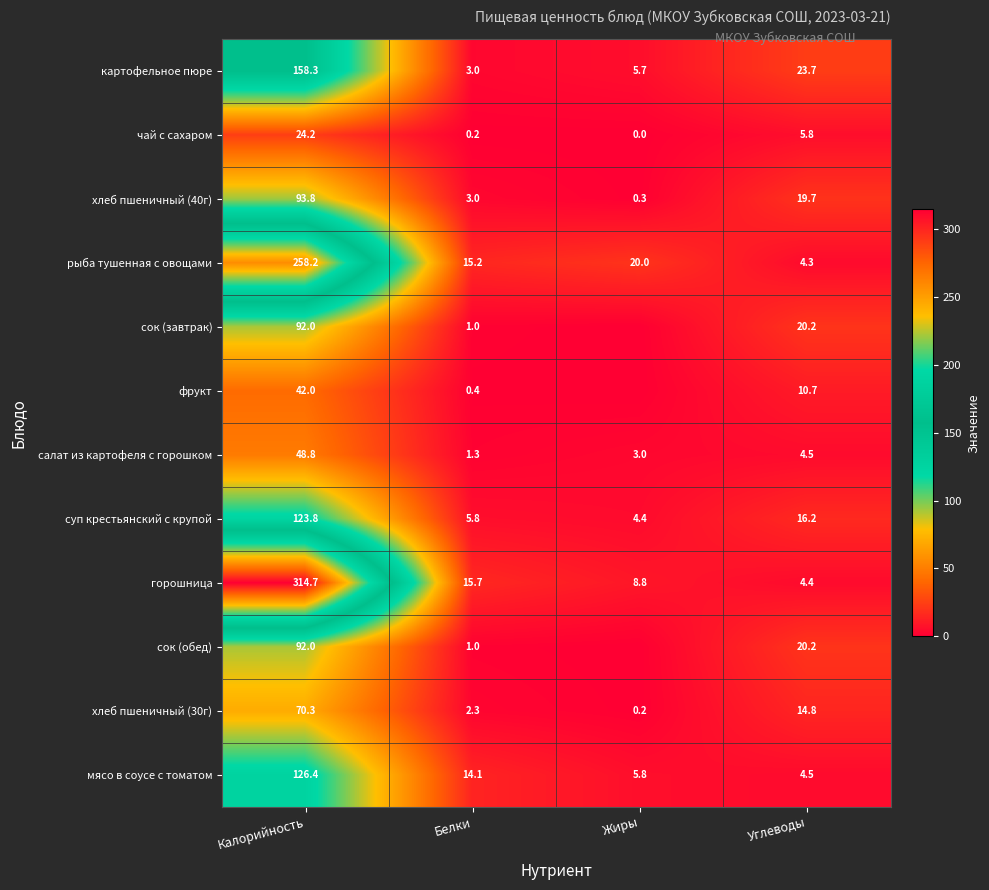

How many values in the картофельное пюре series are below 23?

2